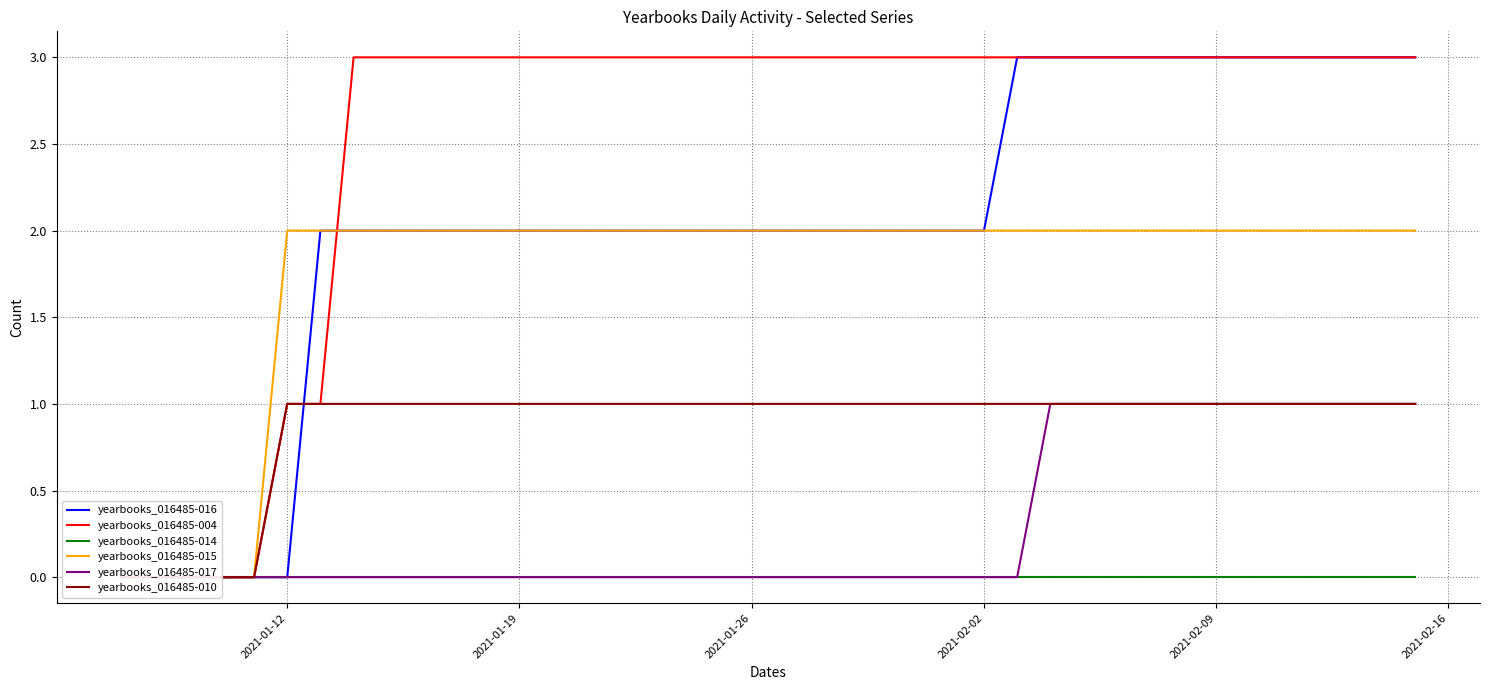

At how many categories does at least one series exceed 0?

35